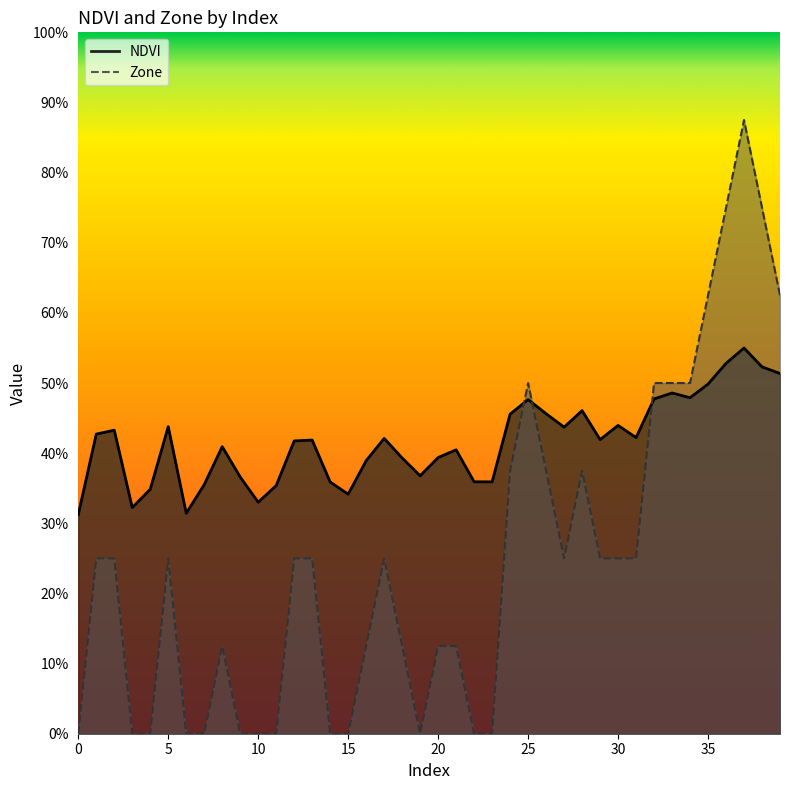

How many values in Zone are above zero?

27